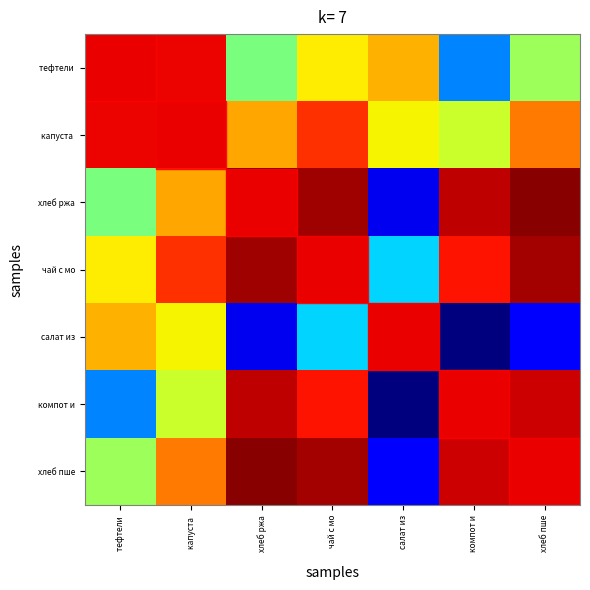

What is the spread (max minus min) of values at капуста ?

77.3